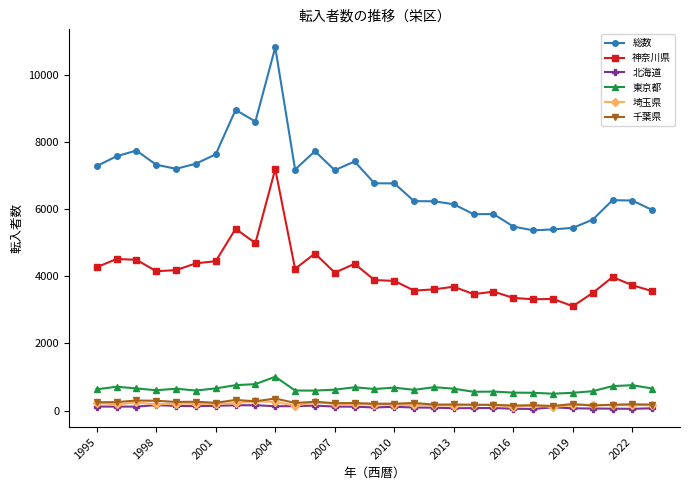

Which series has the largest range (max minus min)?

総数